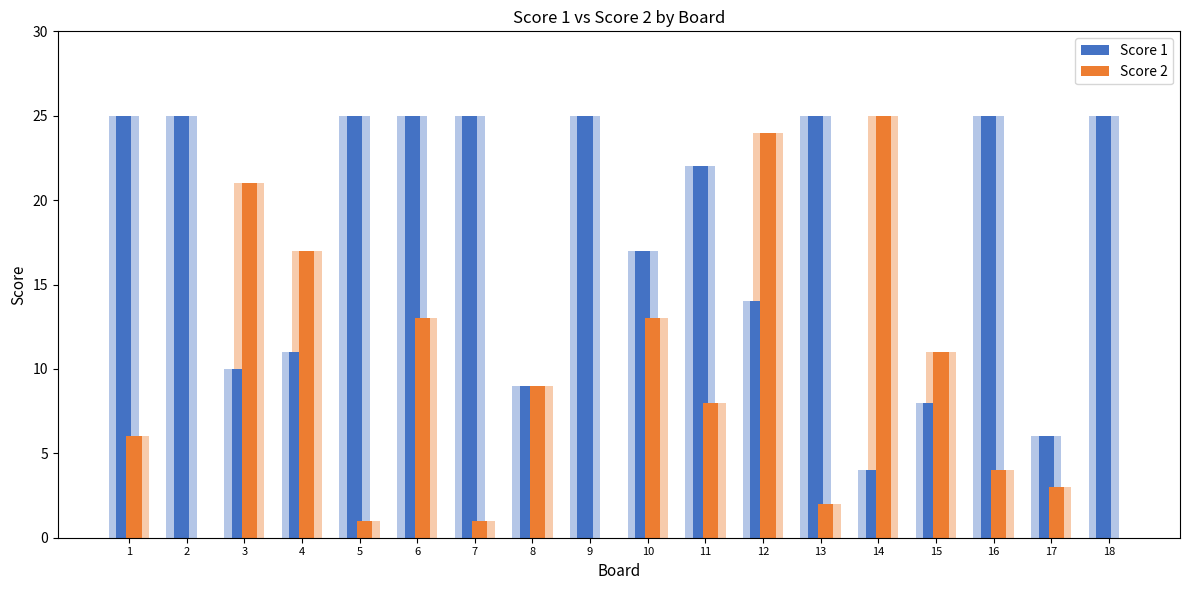

What is the value of the Score 1 bar at the 8th from the left?

9